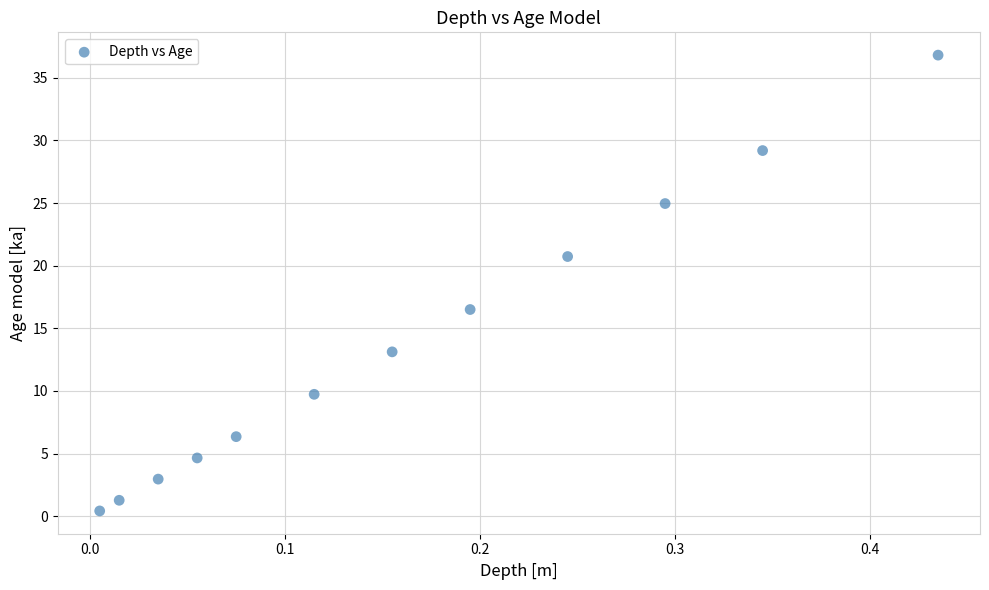

What is the average Y value?

13.9